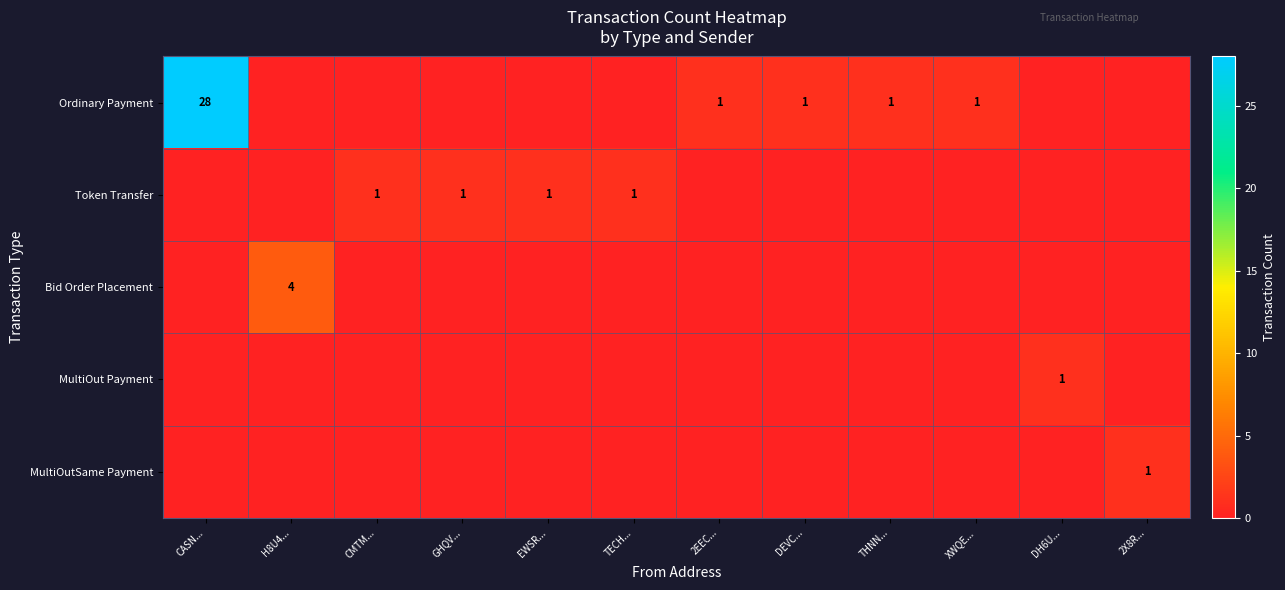

Is it true that MultiOut Payment equals 0 at DH6U...?

False